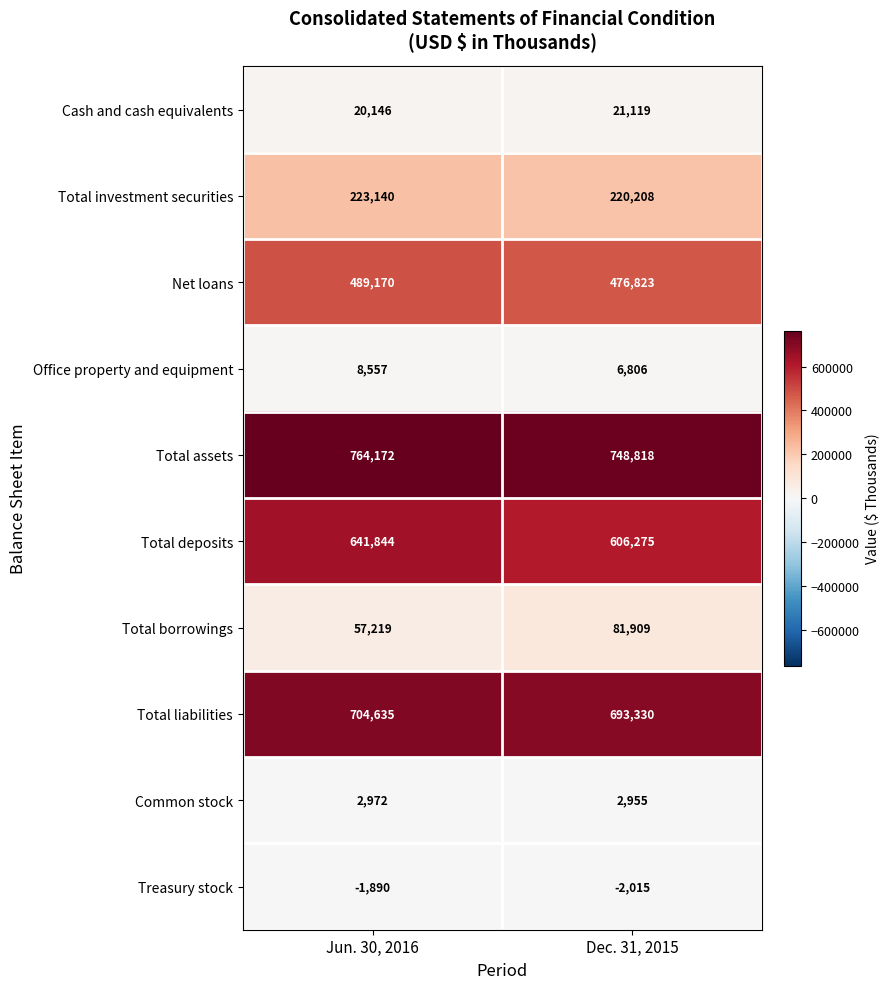

What is the sum of all Total liabilities values?

1397965